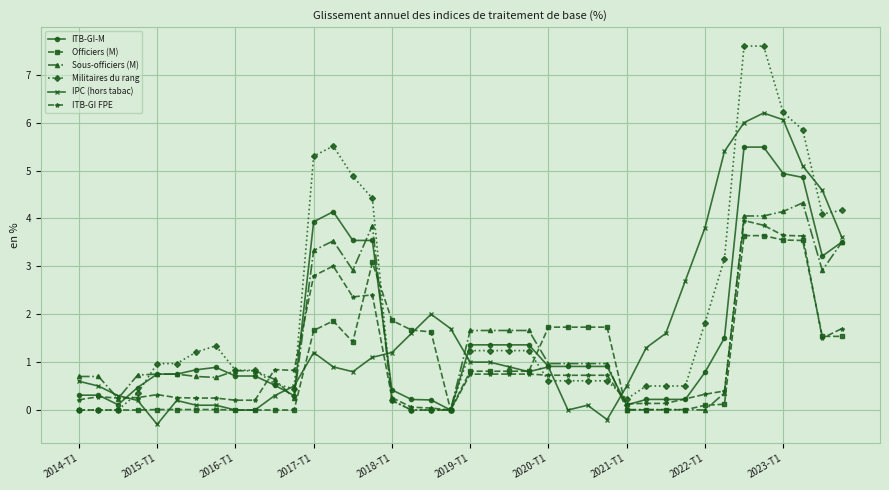

Which series has the widest spread of values?

Militaires du rang